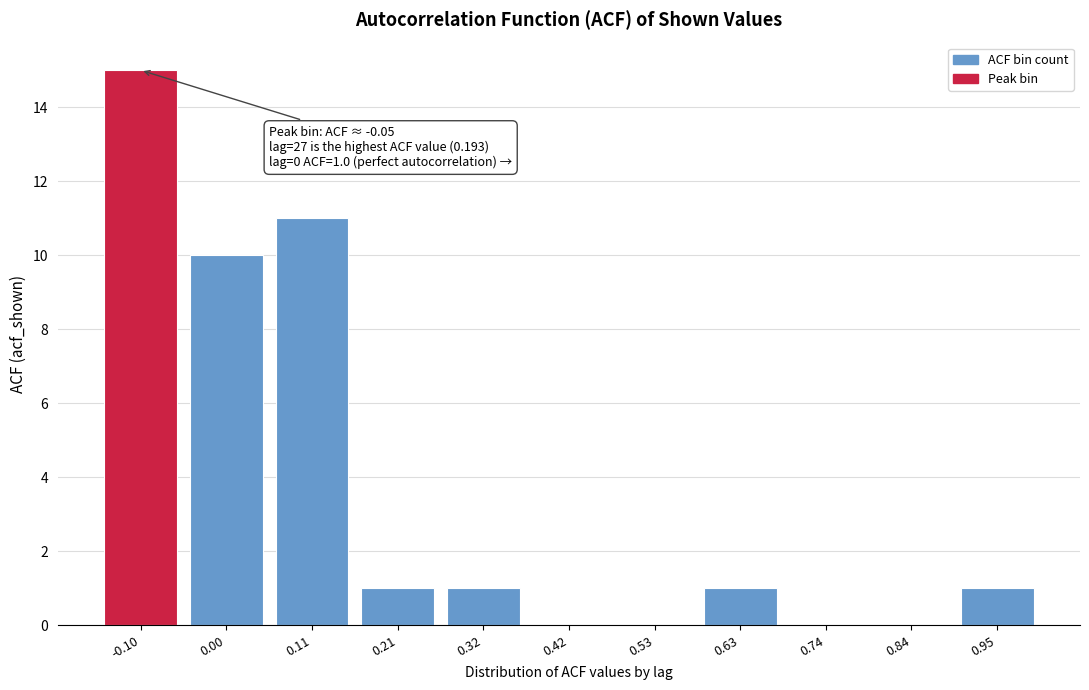

Reading left to right, transcribe all the data shown in this chart.

-0.10=15	0.00=10	0.11=11	0.21=1	0.32=1	0.42=0	0.53=0	0.63=1	0.74=0	0.84=0	0.95=1